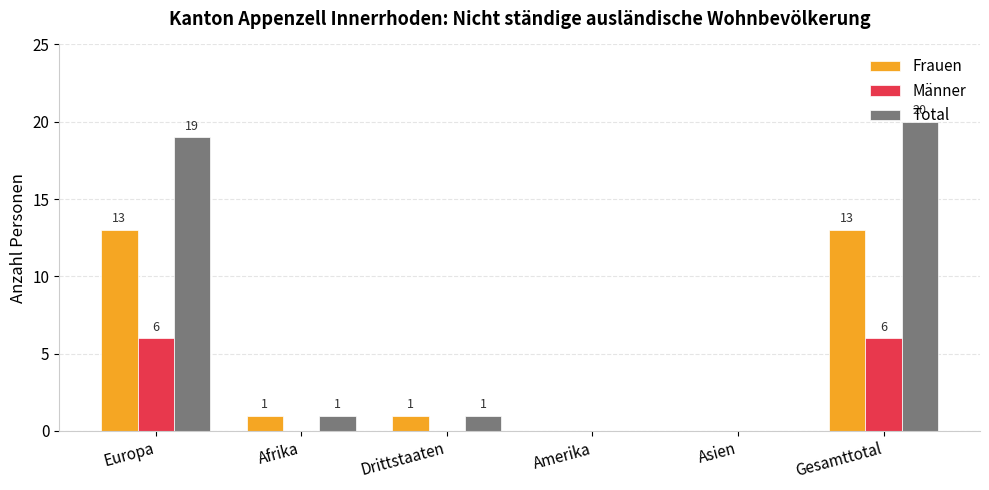

Is it true that Männer equals 6 at Europa?

True